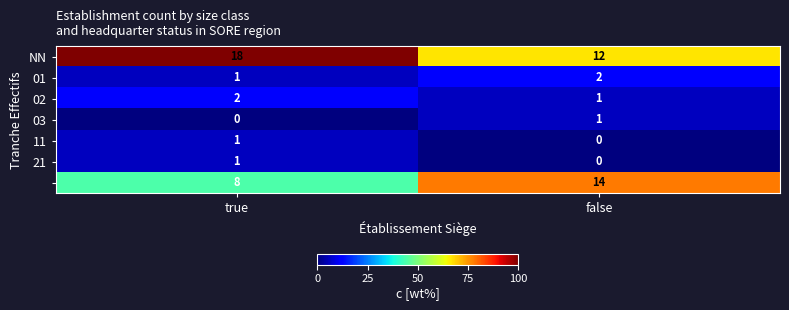

What is the spread (max minus min) of values at false?

14